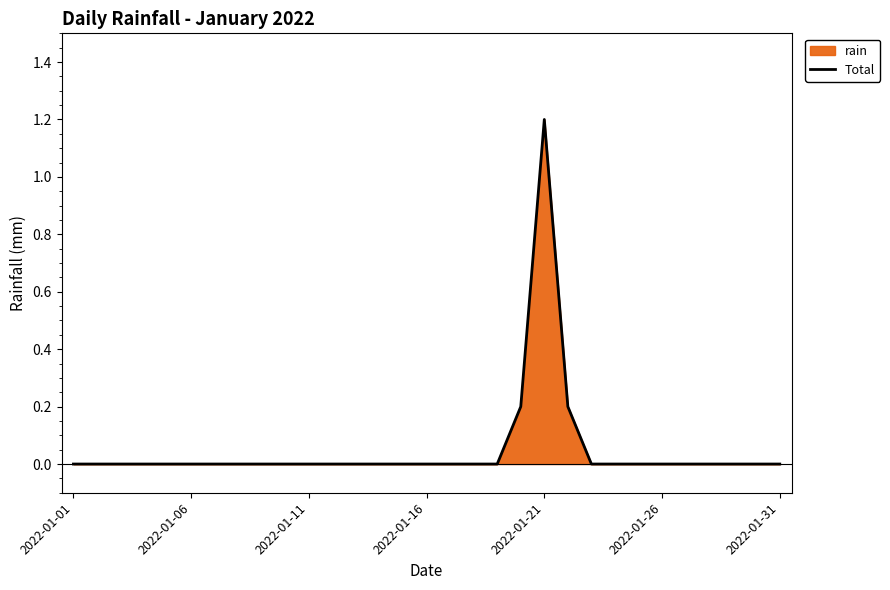

Reading left to right, list all the values displayed in this chart.

0.0	0.0	0.0	0.0	0.0	0.0	0.0	0.0	0.0	0.0	0.0	0.0	0.0	0.0	0.0	0.0	0.0	0.0	0.0	0.2	1.2	0.2	0.0	0.0	0.0	0.0	0.0	0.0	0.0	0.0	0.0